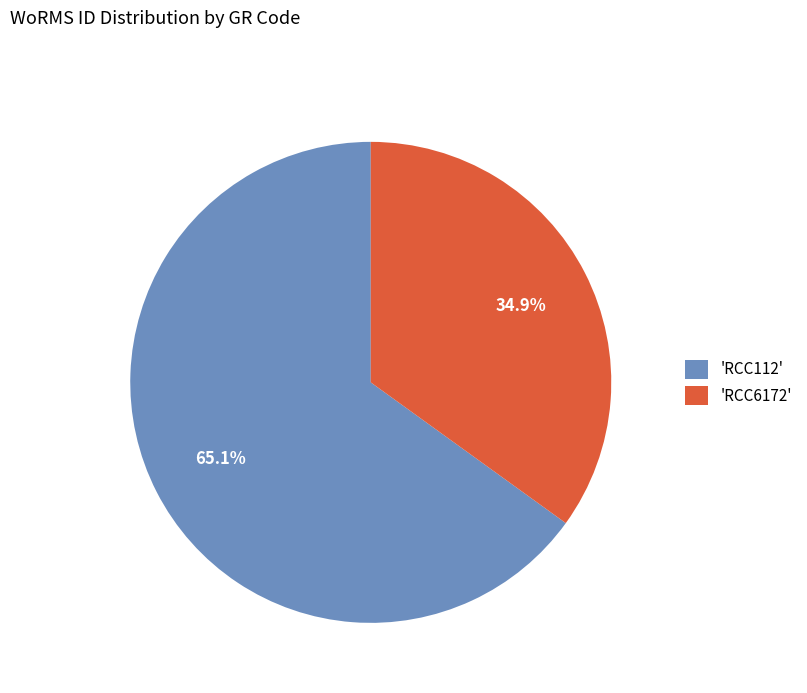

Which category has the biggest portion of the pie?

'RCC112'